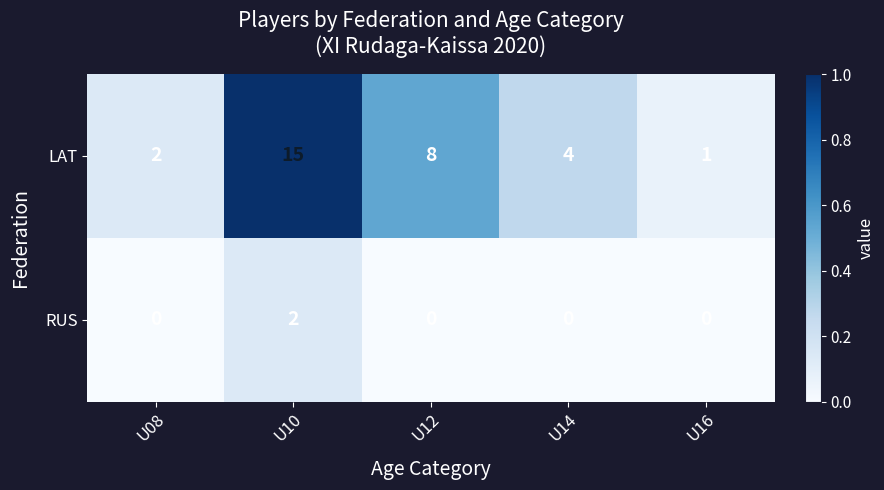

Which series changed the most between U12 and U14?

LAT